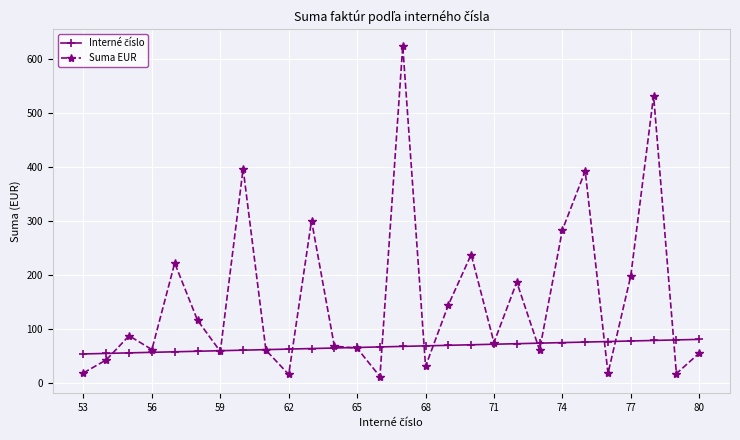

What is the maximum value shown in the chart?

623.5